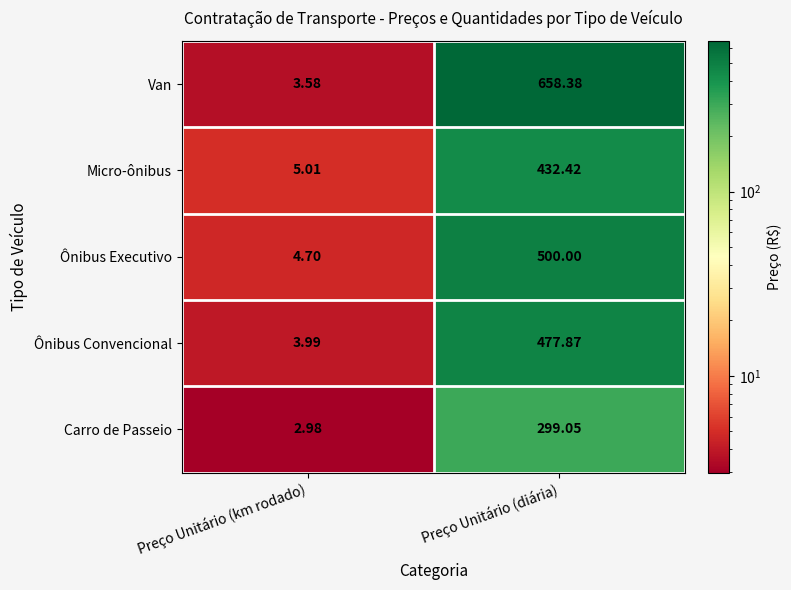

Which series has the largest range (max minus min)?

Van